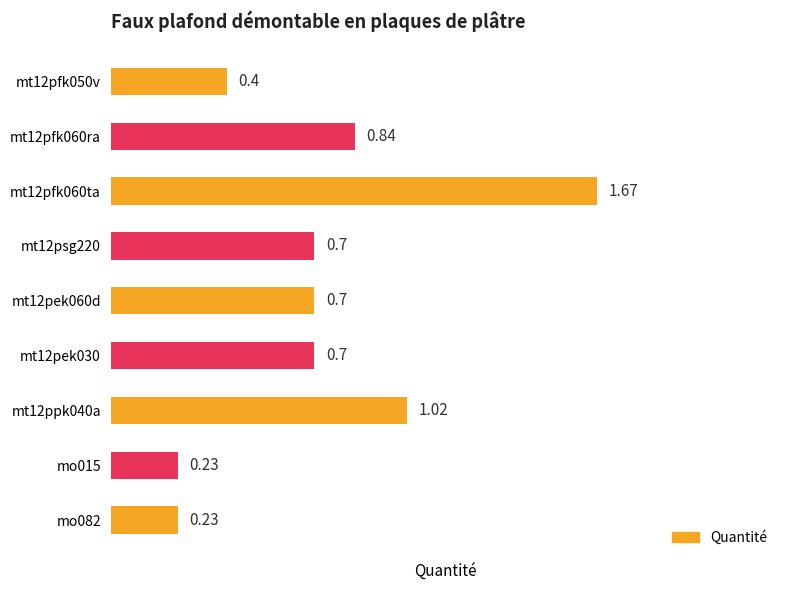

What is the change in value from mt12pfk050v to mt12pek060d?

+0.3